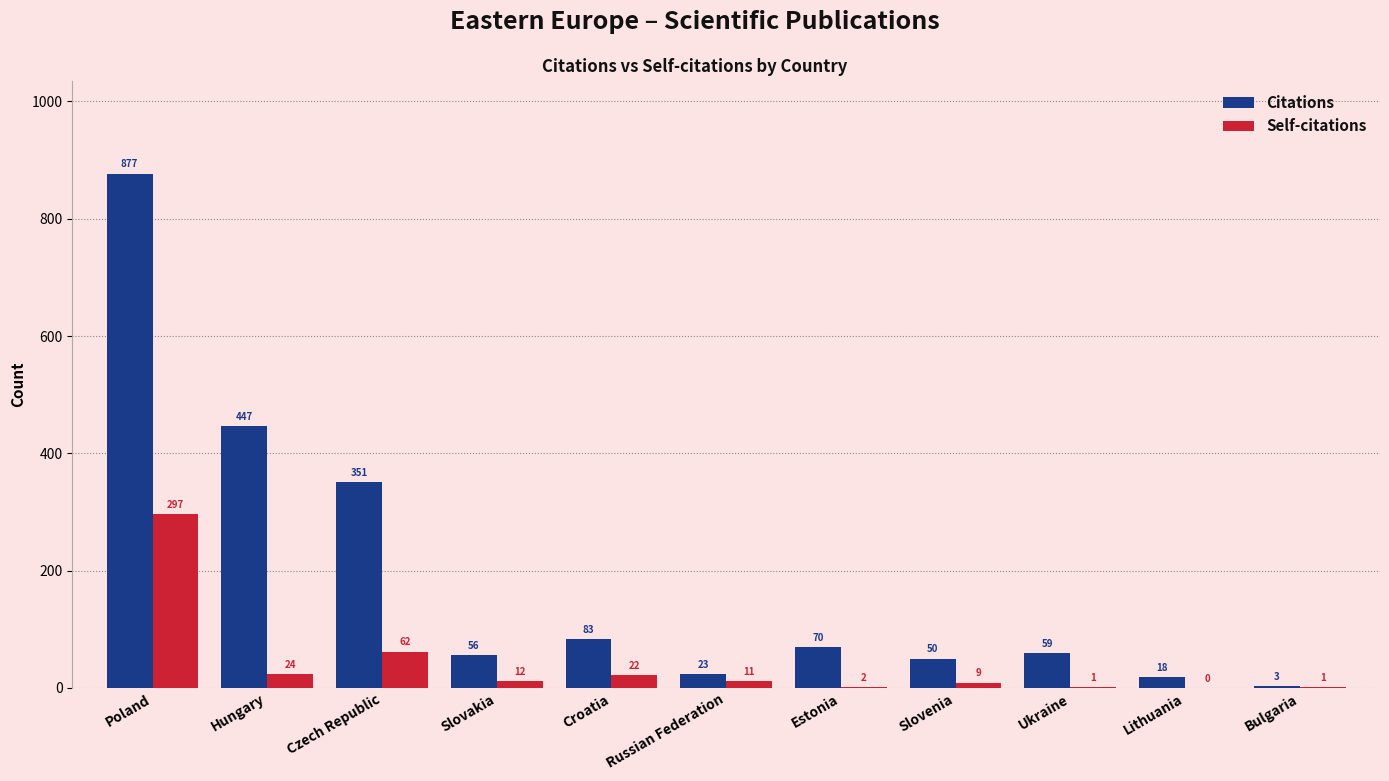

The Self-citations series shows 0 at Lithuania. True or false?

True